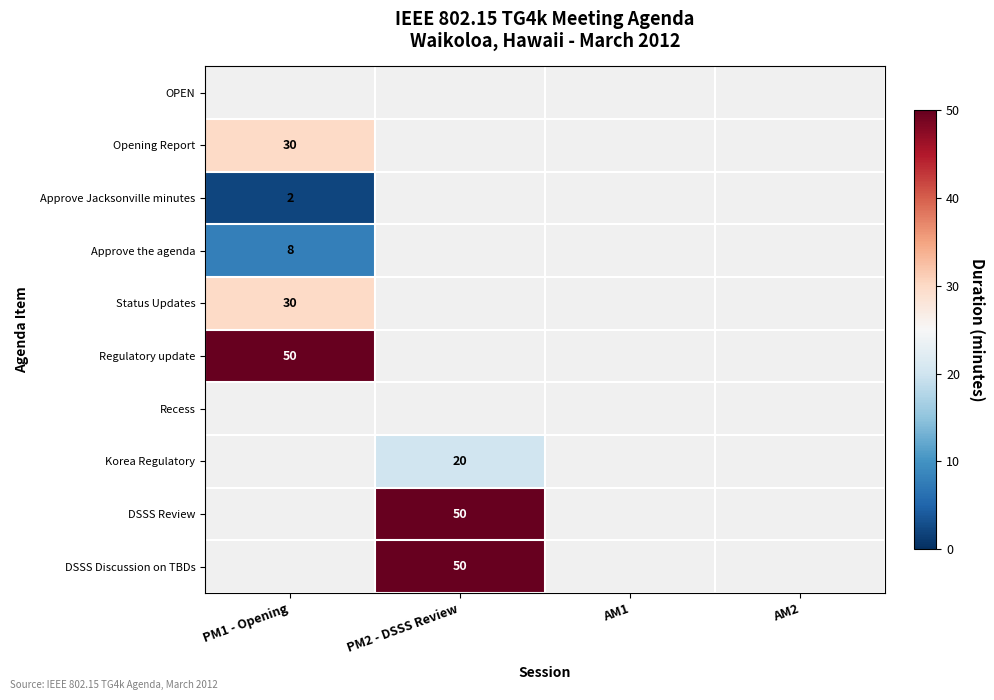

True or false: Approve the agenda has a value of 8 at PM1 - Opening.

True